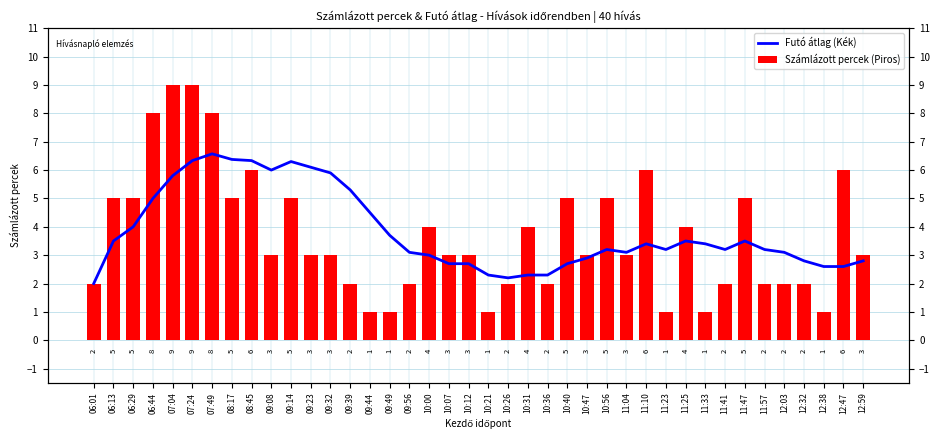

Reading left to right, what are all the values shown in this chart?

Futó átlag (Kék): 2.0	3.5	4.0	5.0	5.8	6.3	6.6	6.4	6.3	6.0	6.3	6.1	5.9	5.3	4.5	3.7	3.1	3.0	2.7	2.7	2.3	2.2	2.3	2.3	2.7	2.9	3.2	3.1	3.4	3.2	3.5	3.4	3.2	3.5	3.2	3.1	2.8	2.6	2.6	2.8
Számlázott percek (Piros): 2.0	5.0	5.0	8.0	9.0	9.0	8.0	5.0	6.0	3.0	5.0	3.0	3.0	2.0	1.0	1.0	2.0	4.0	3.0	3.0	1.0	2.0	4.0	2.0	5.0	3.0	5.0	3.0	6.0	1.0	4.0	1.0	2.0	5.0	2.0	2.0	2.0	1.0	6.0	3.0